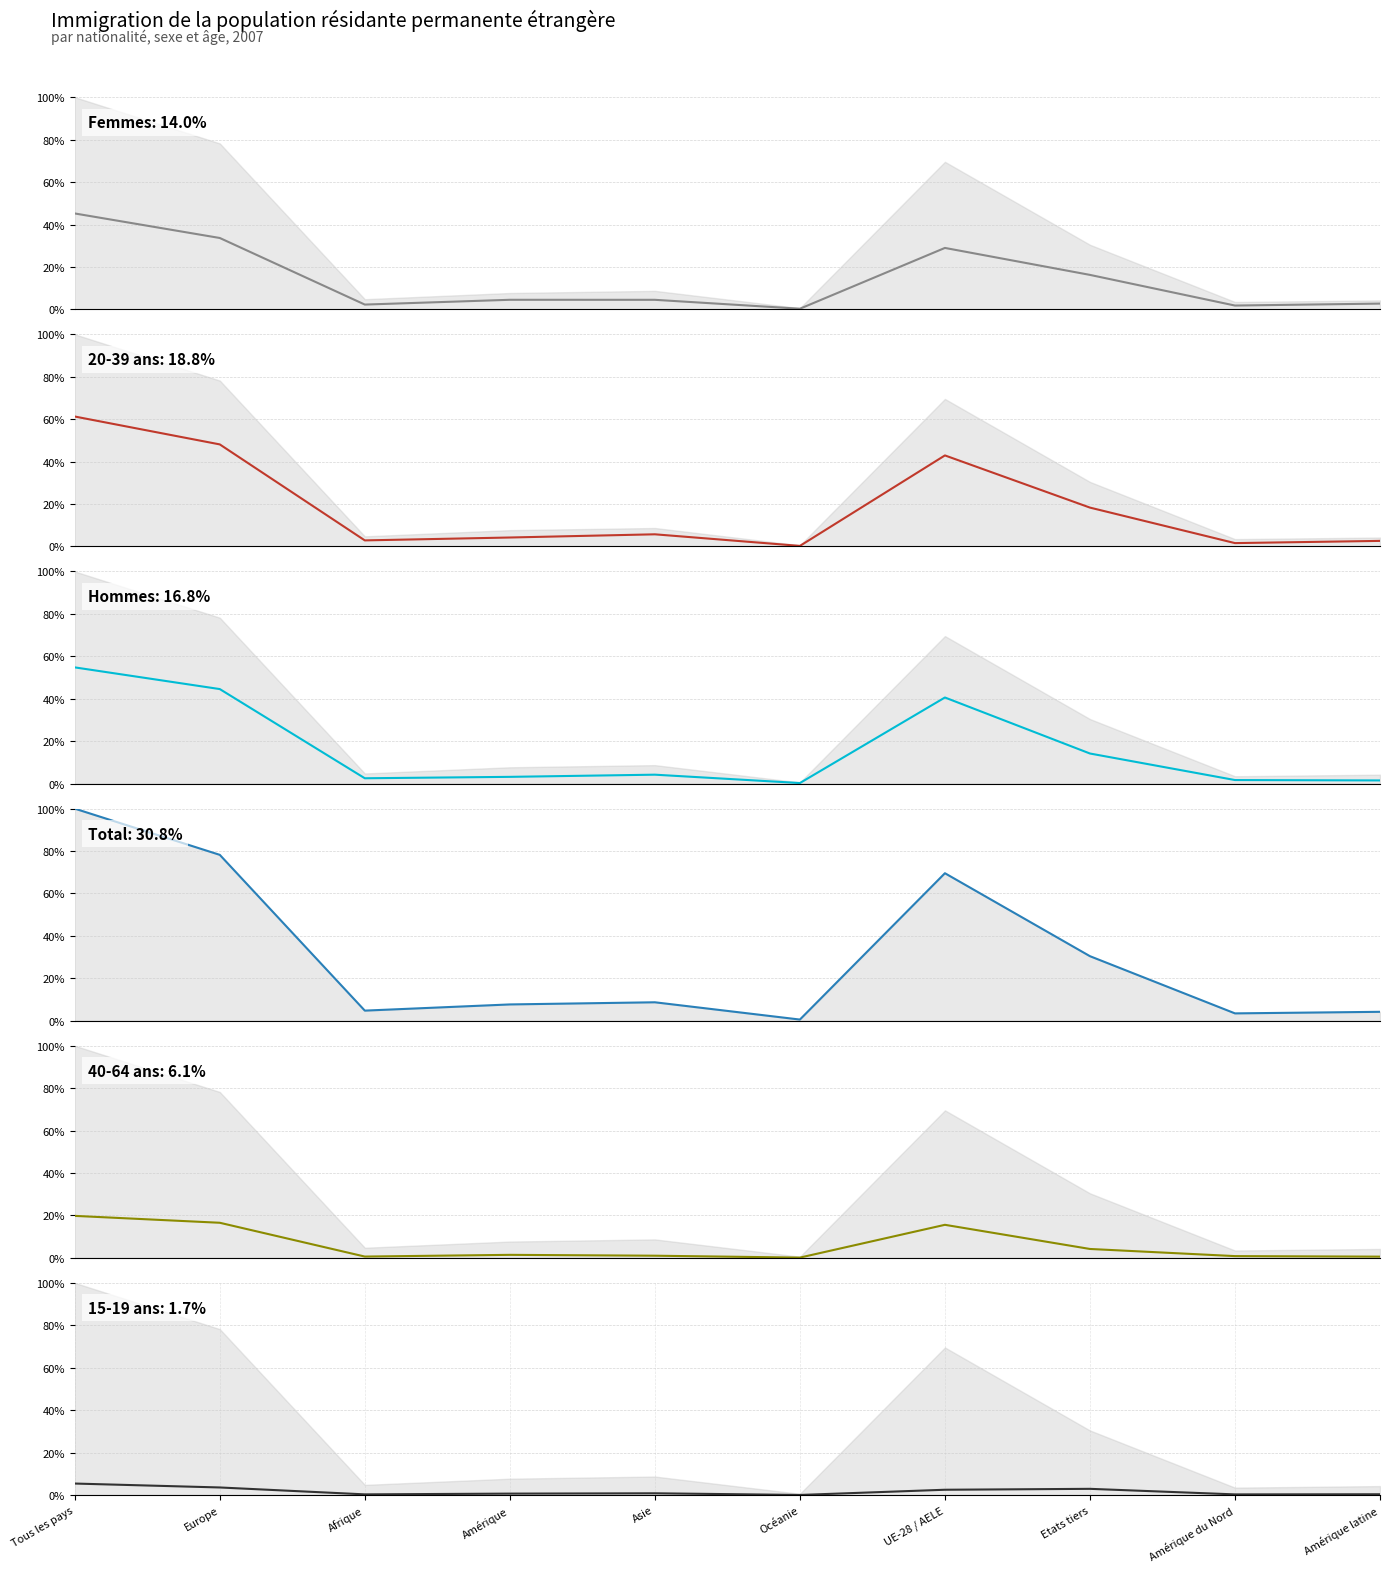

What is the approximate value of 20-39 ans at Etats tiers?

18.3